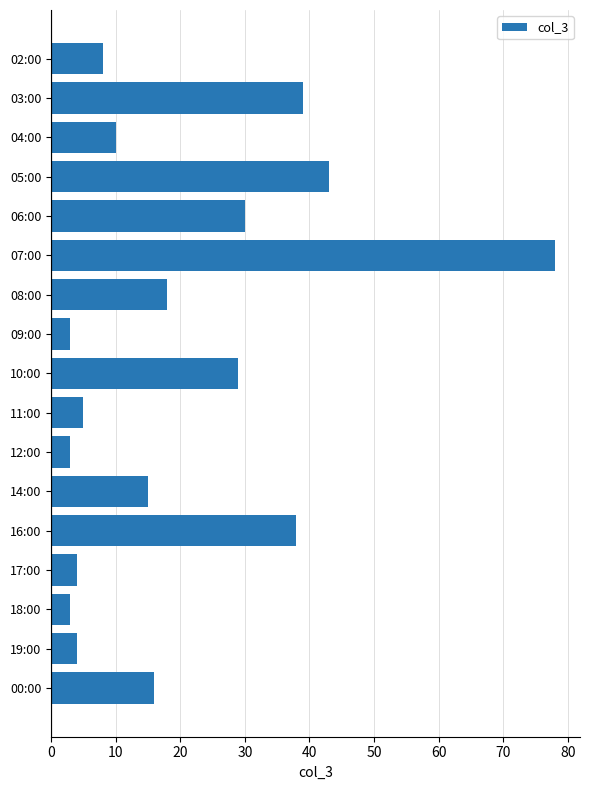

How many categories are shown in the chart?

17